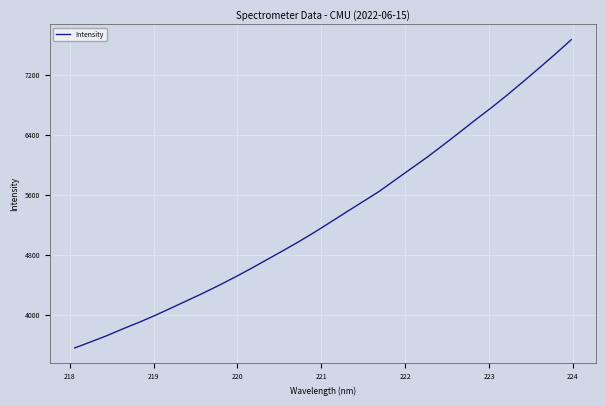

What is the difference between the maximum and minimum values?

4107.0